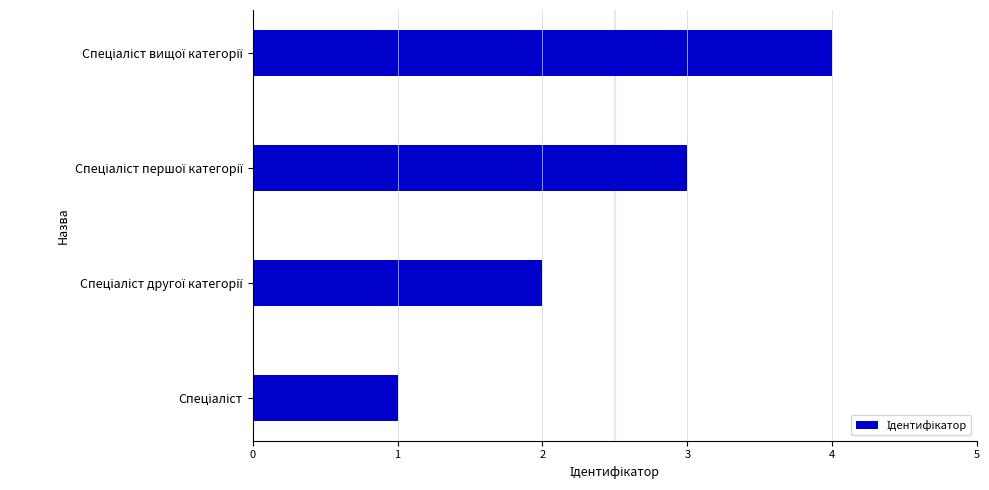

How many distinct data groups are displayed?

1